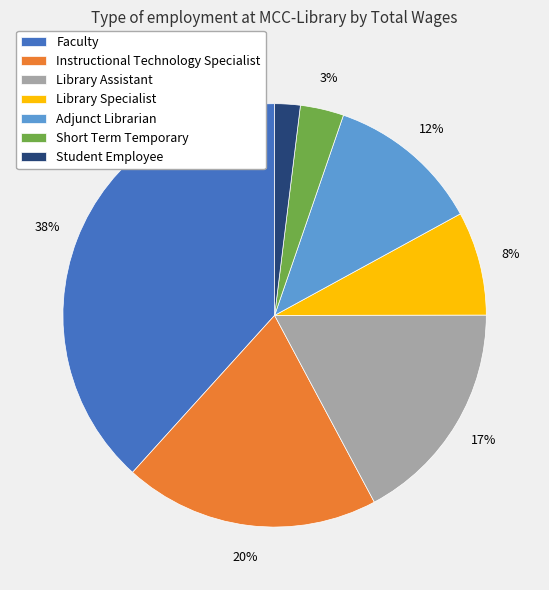

To the nearest percent, what portion does Library Specialist represent?

8%